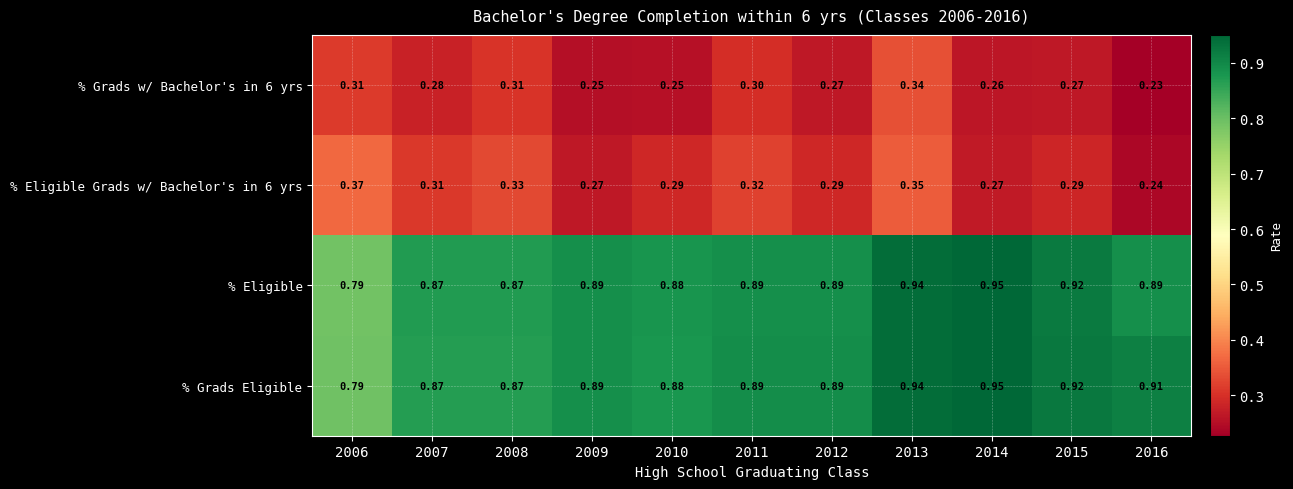

Which series has the largest total across all categories?

% Grads Eligible